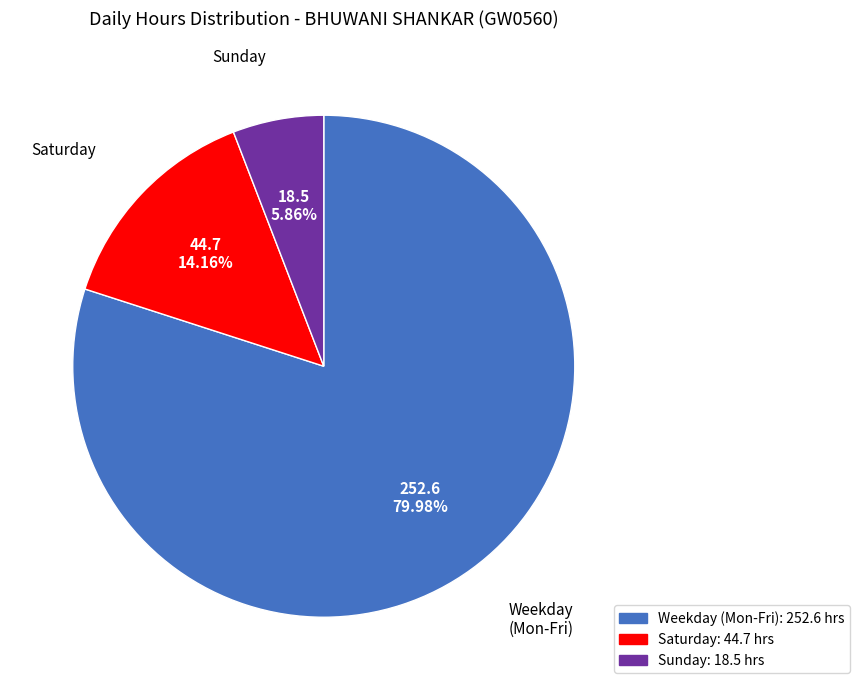

Is there any slice that represents more than half of the pie?

Yes